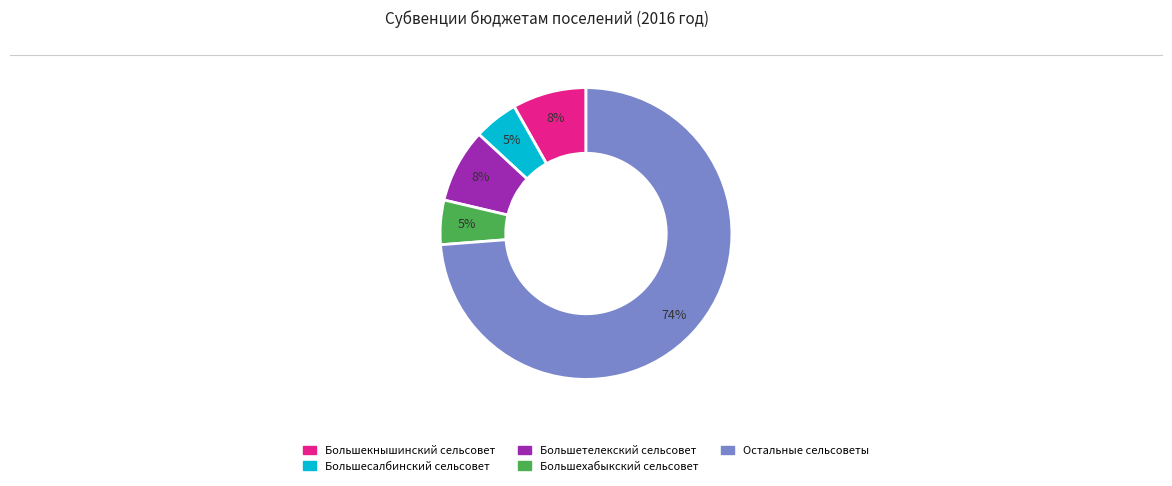

Is there any slice that represents more than half of the pie?

Yes